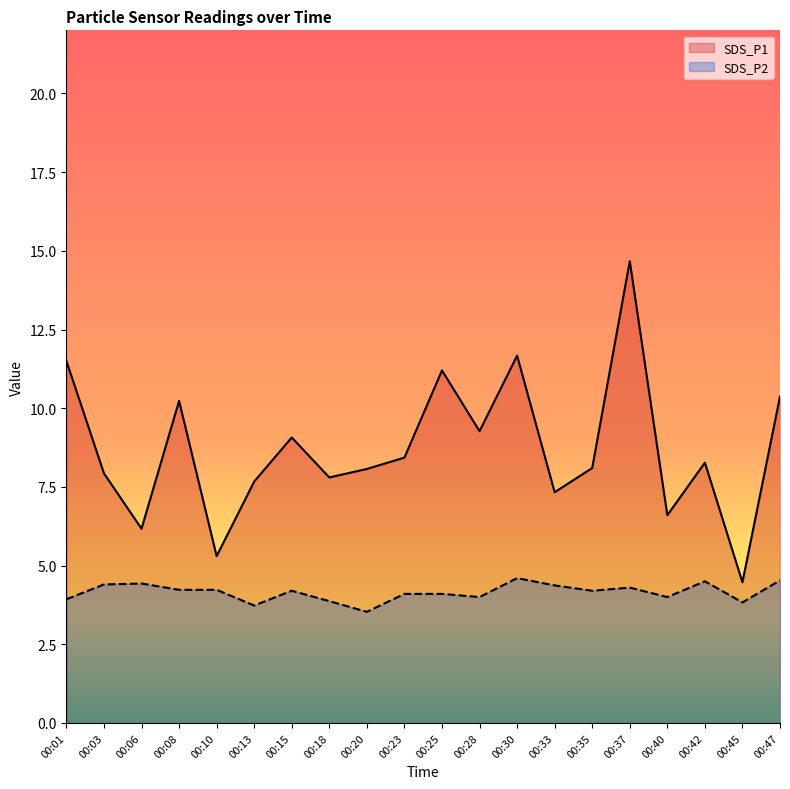

Reading left to right, list all the values displayed in this chart.

SDS_P1: 00:01=11.5	00:03=7.9	00:06=6.2	00:08=10.2	00:10=5.3	00:13=7.7	00:15=9.1	00:18=7.8	00:20=8.1	00:23=8.4	00:25=11.2	00:28=9.3	00:30=11.7	00:33=7.3	00:35=8.1	00:37=14.7	00:40=6.6	00:42=8.3	00:45=4.5	00:47=10.4
SDS_P2: 00:01=3.9	00:03=4.4	00:06=4.4	00:08=4.2	00:10=4.2	00:13=3.7	00:15=4.2	00:18=3.9	00:20=3.5	00:23=4.1	00:25=4.1	00:28=4.0	00:30=4.6	00:33=4.4	00:35=4.2	00:37=4.3	00:40=4.0	00:42=4.5	00:45=3.8	00:47=4.5